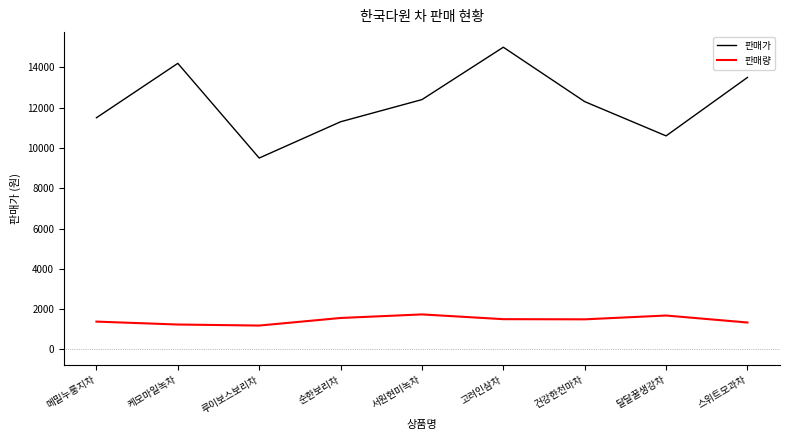

True or false: 판매량 and 판매가 intersect in this chart.

False